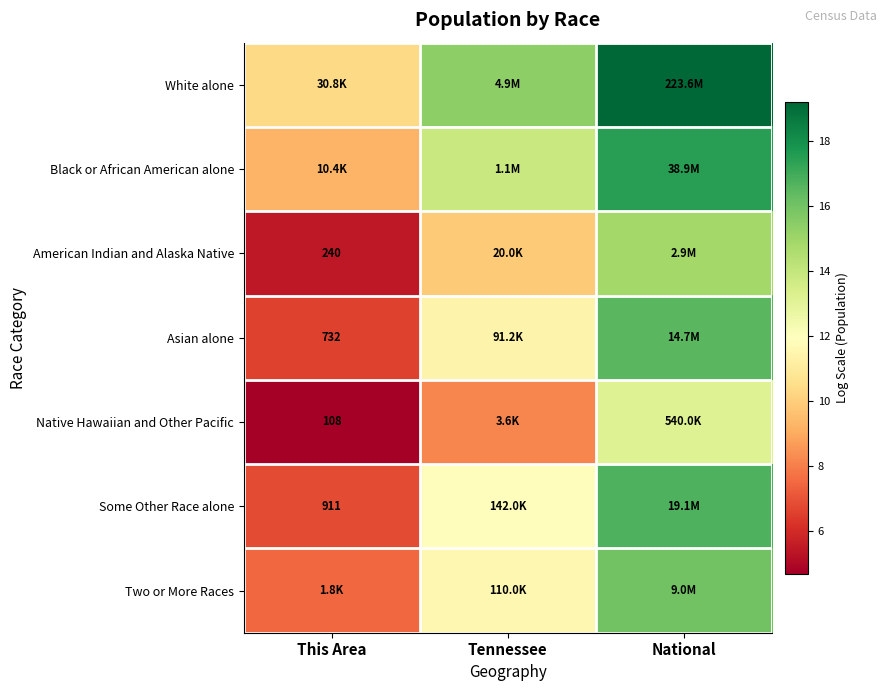

What is the spread (max minus min) of values at This Area?

5.6